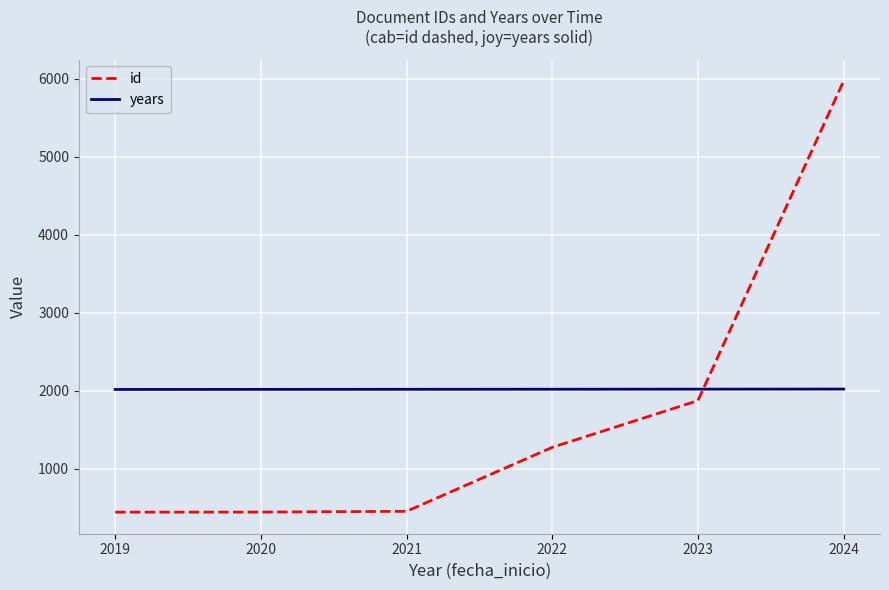

At which category is the sum across all series the highest?

2024